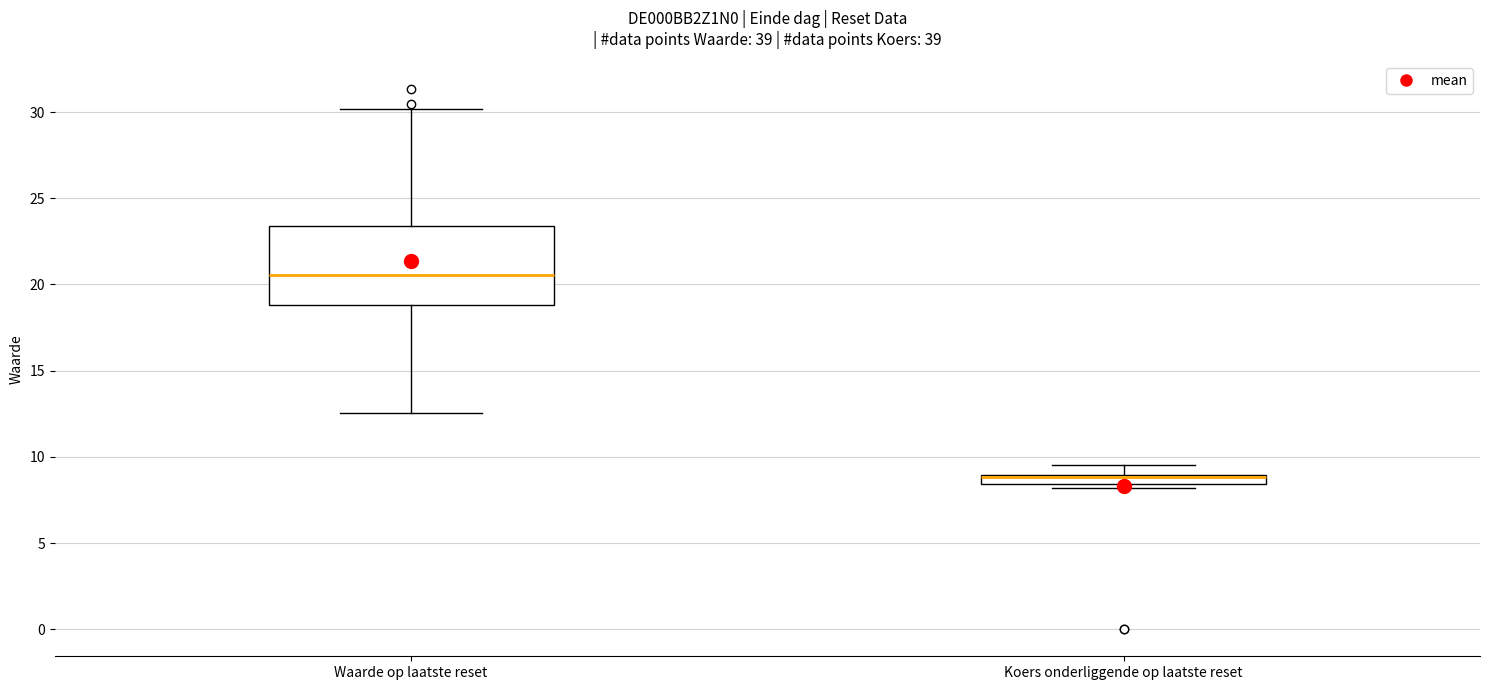

Which box is the tallest, from its lower edge to its upper edge?

Waarde op laatste reset